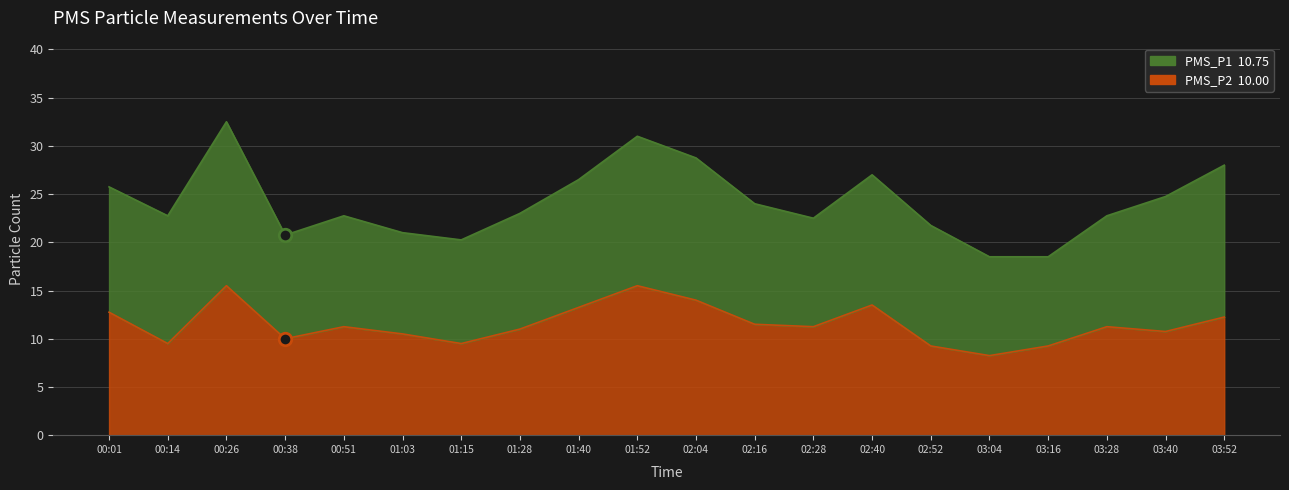

Where is the first local maximum?

00:26